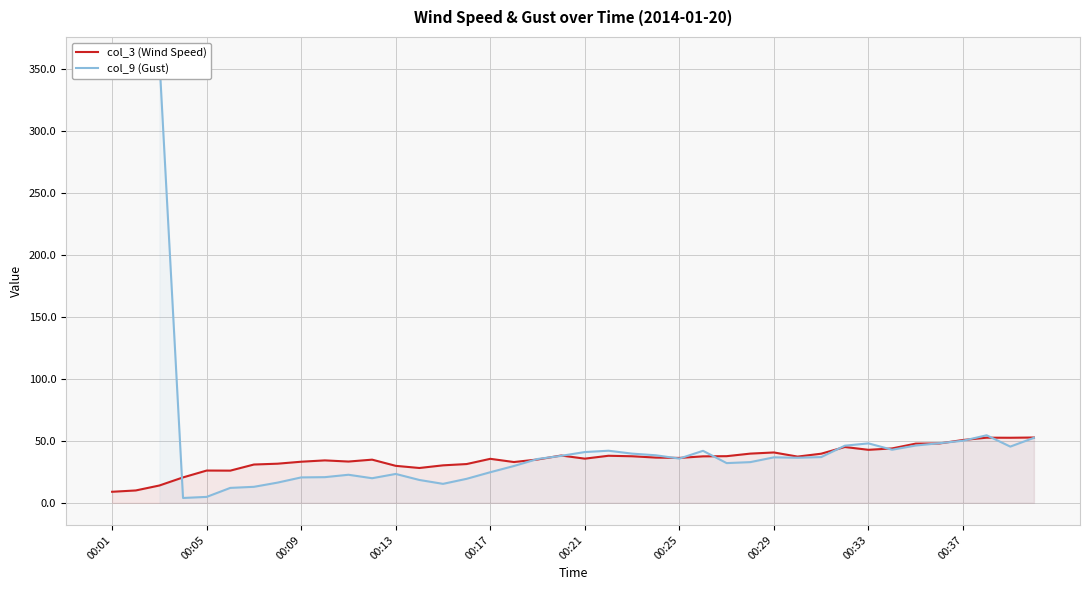

The value of col_3 (Wind Speed) at 00:21 is 57.5. True or false?

False